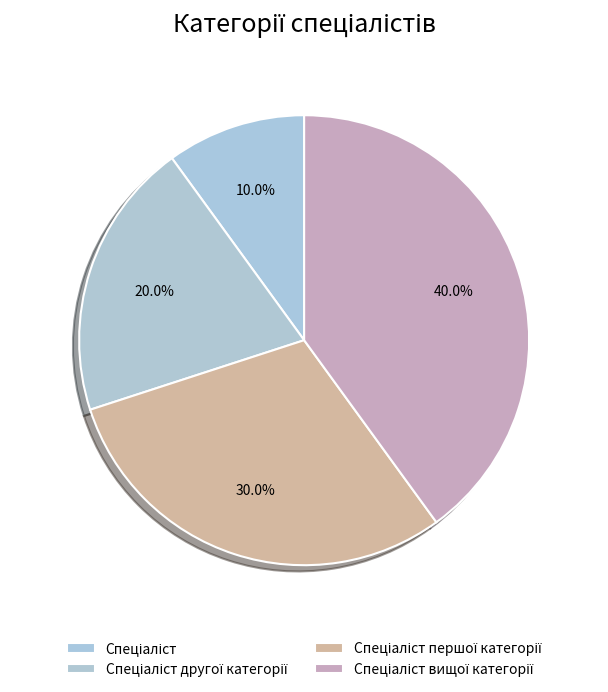

Rank the categories by value from highest to lowest.

Спеціаліст вищої категорії, Спеціаліст першої категорії, Спеціаліст другої категорії, Спеціаліст